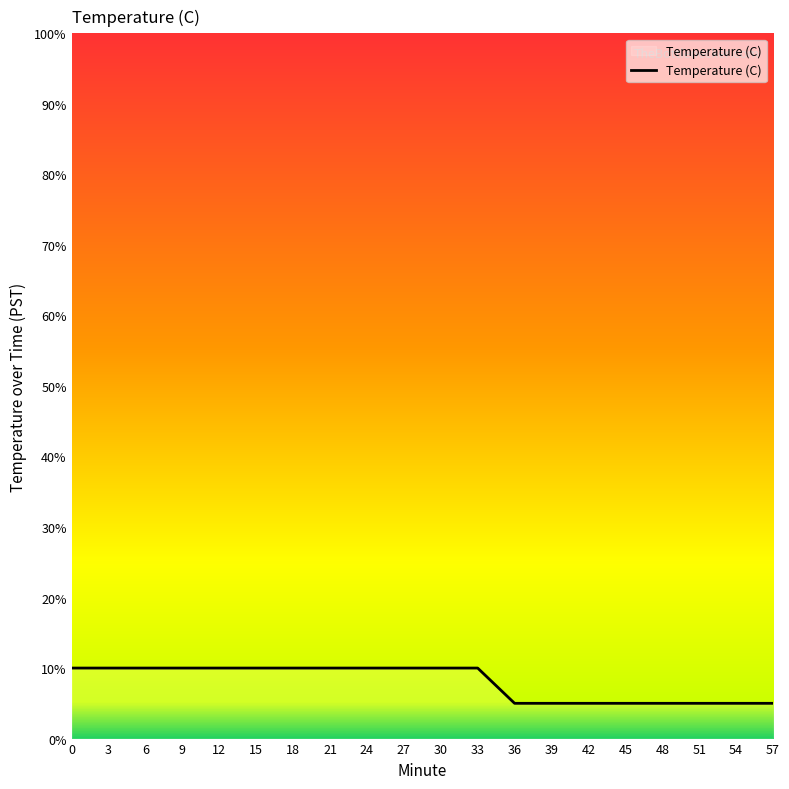

The chart shows a value of 6.8 at 0. True or false?

False